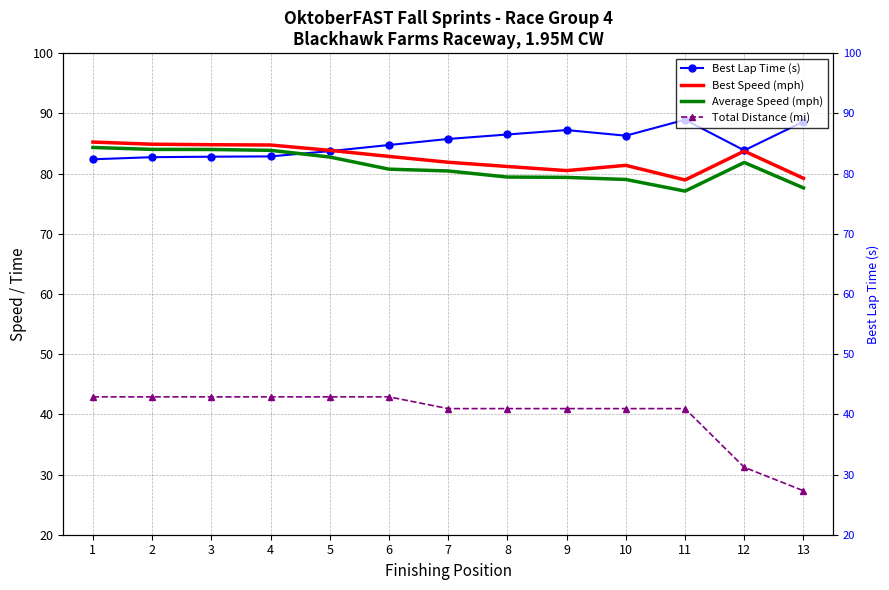

True or false: Best Lap Time (s) has more than 0 interior local peaks.

True